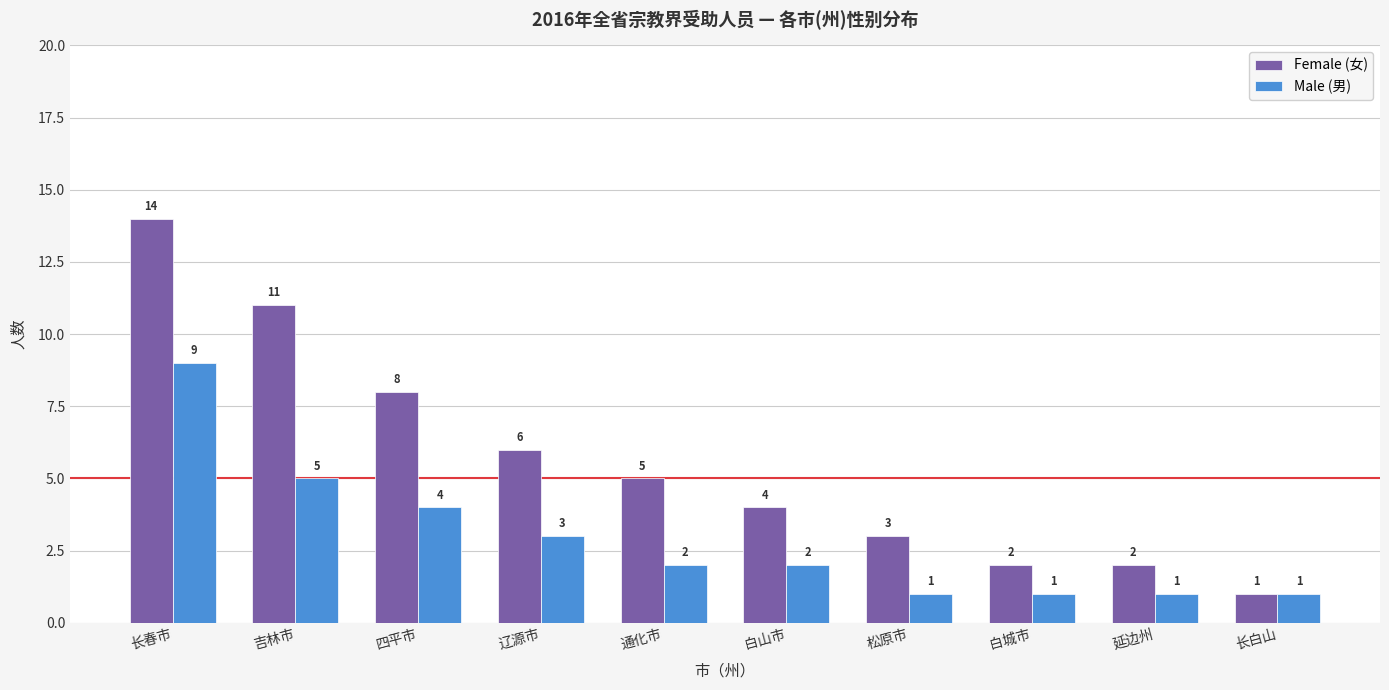

Count the number of data series in this chart.

2